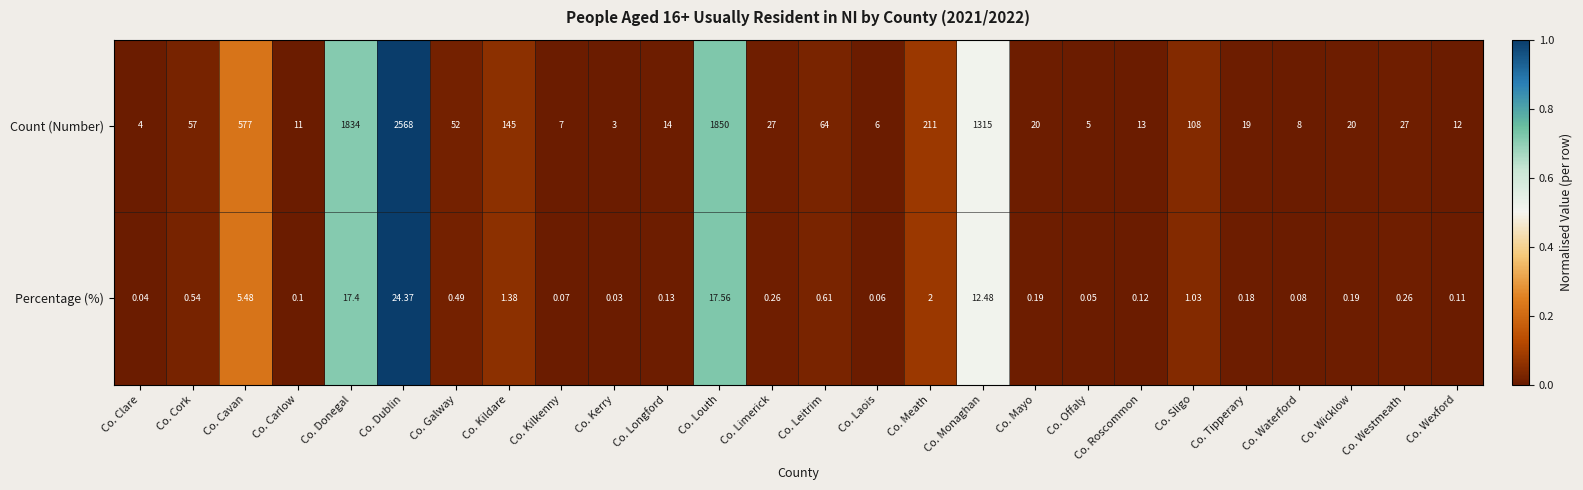

List the series in order of their peak value, highest first.

Count (Number), Percentage (%)